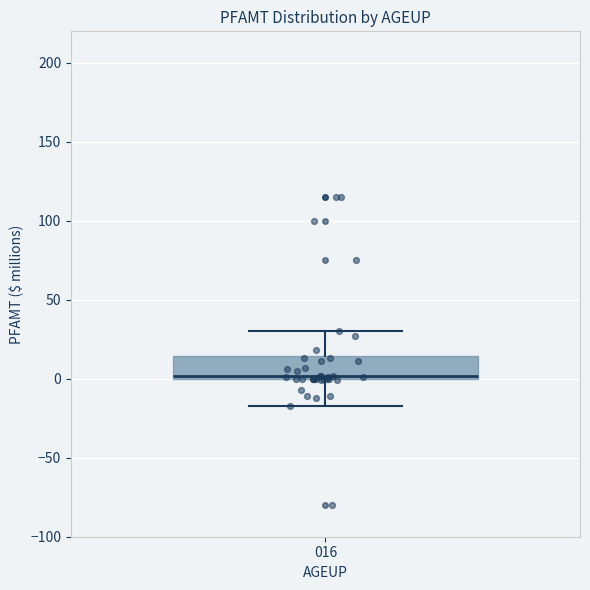

Transcribe this box plot: give where the median line is, the range the box spans, and where the two whiskers end, as read against the y-axis. The values are not printed on the chart, so give them approximately, as read against the axis.

median 0, box 0 to 15, whiskers -15 to 30